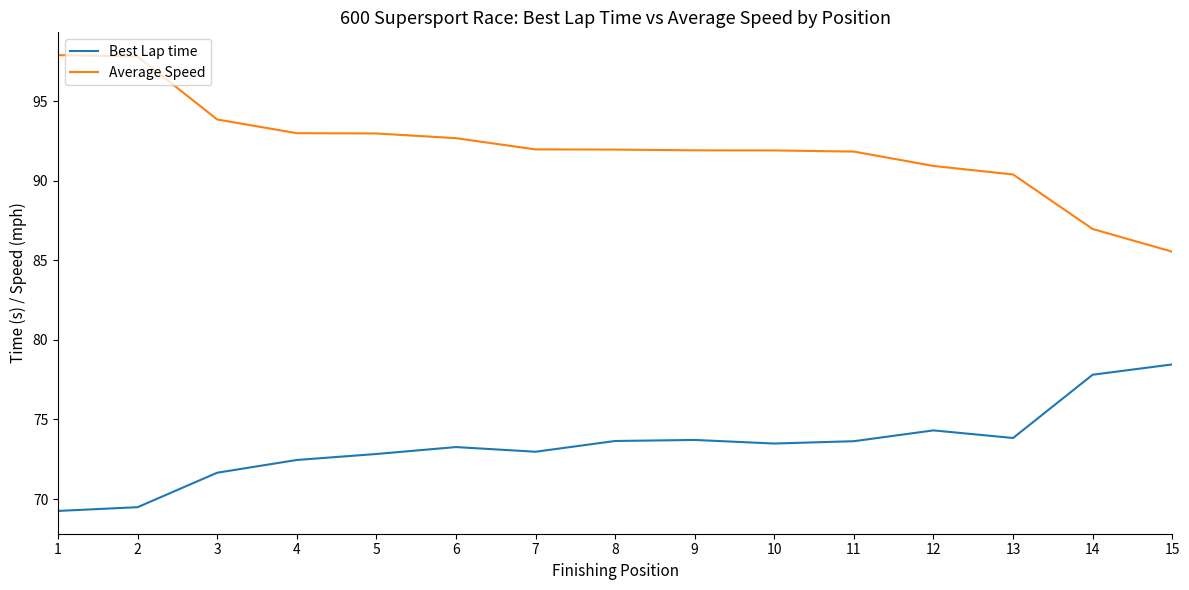

What is the minimum value shown in the chart?

69.3